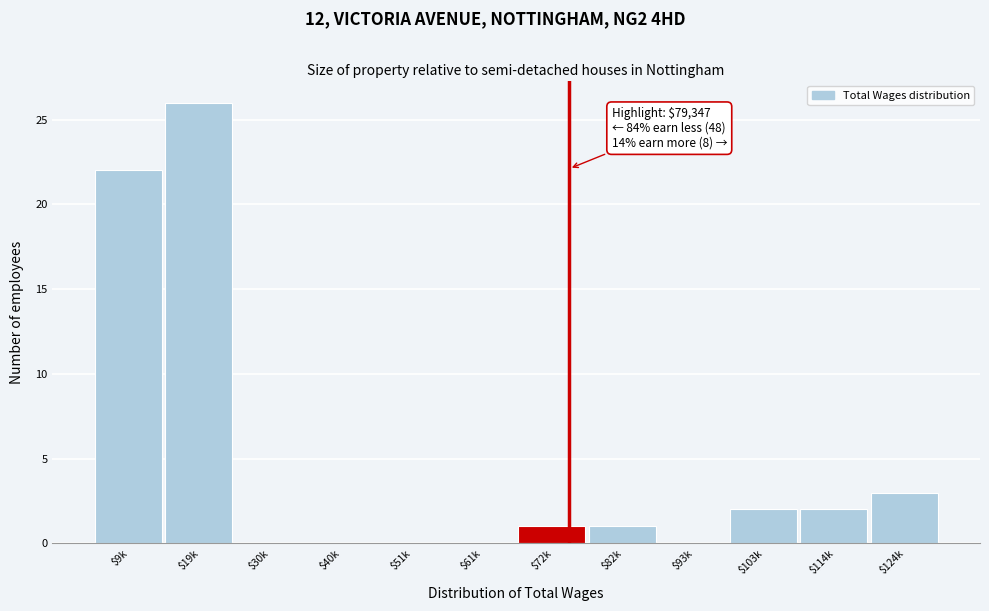

Which category has the highest value across all series?

$19k